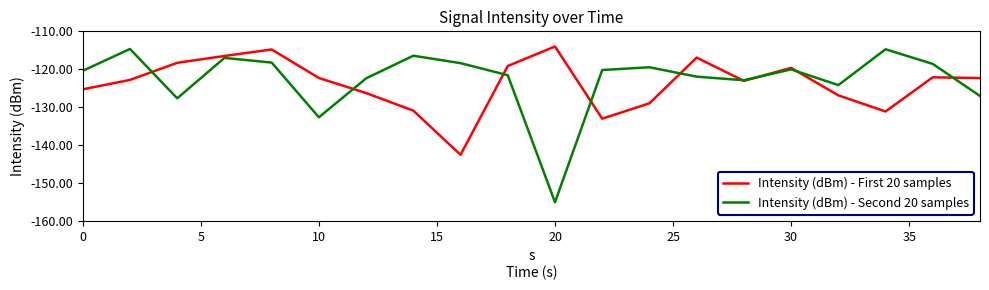

Which series has the largest total across all categories?

Intensity (dBm) - Second 20 samples